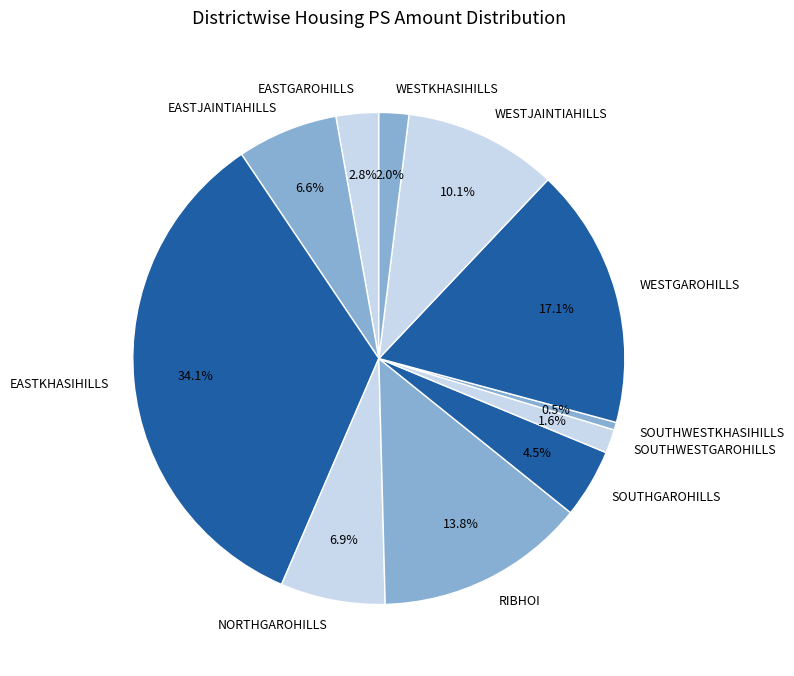

How much of the chart is everything except WESTJAINTIAHILLS?

89.9%